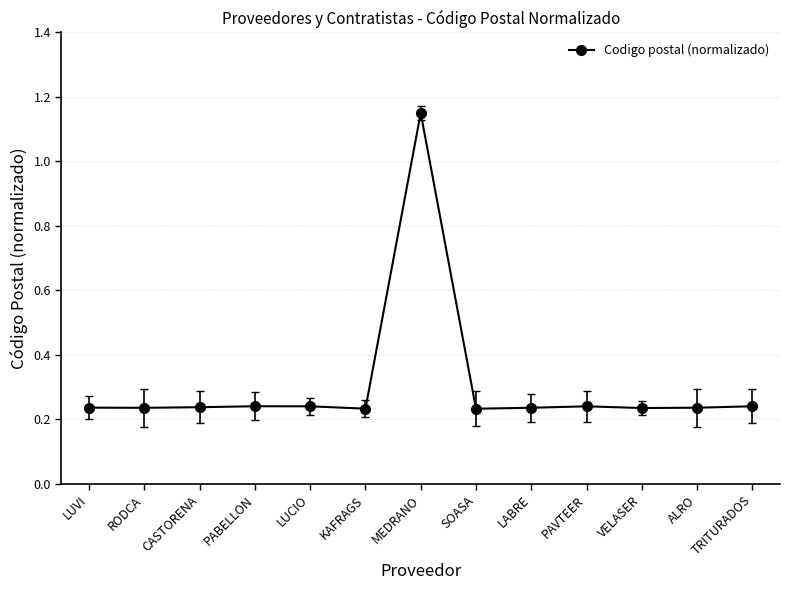

Which label corresponds to the largest value in the chart?

MEDRANO